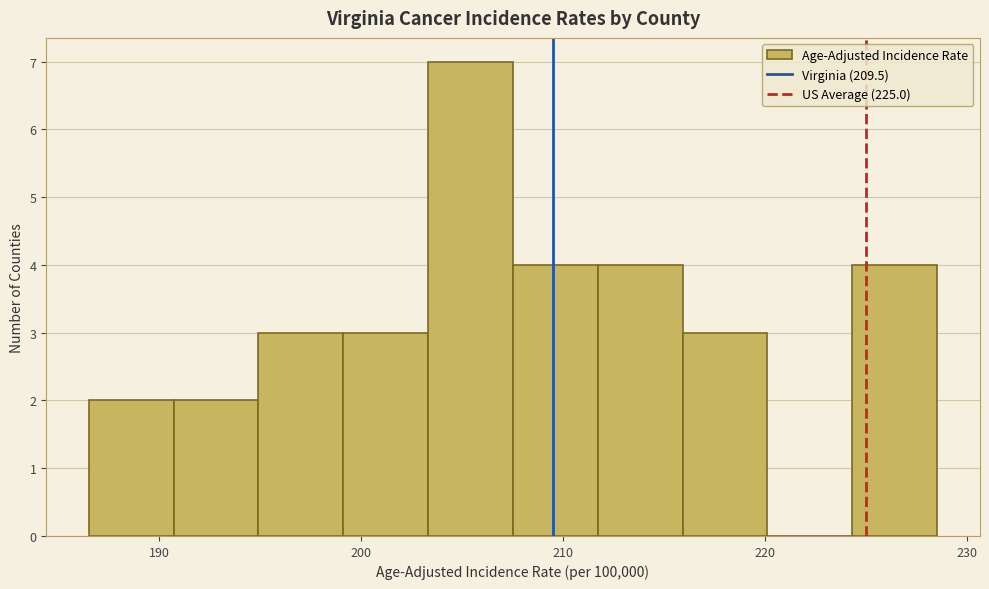

Reading left to right, list every bar in this chart as the range it spans on the x-axis followed by its height. Neither the bar edges nor the heights are printed on the chart, so give them approximately, as read against the axes.

186.5 to 190.7: 2
190.7 to 194.9: 2
194.9 to 199.1: 3
199.1 to 203.3: 3
203.3 to 207.5: 7
207.5 to 211.7: 4
211.7 to 215.9: 4
215.9 to 220.1: 3
220.1 to 224.3: 0
224.3 to 228.5: 4